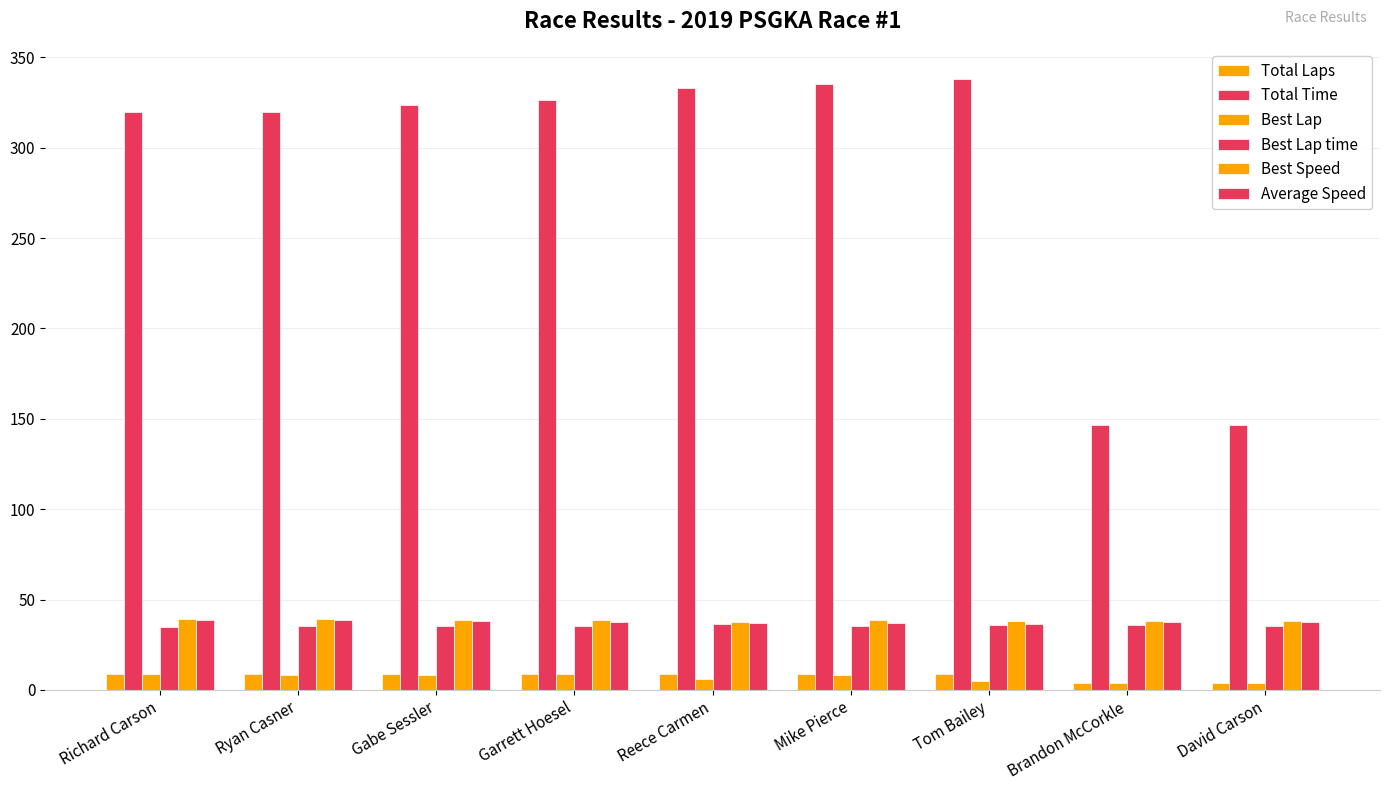

How many data points does each series have?

9